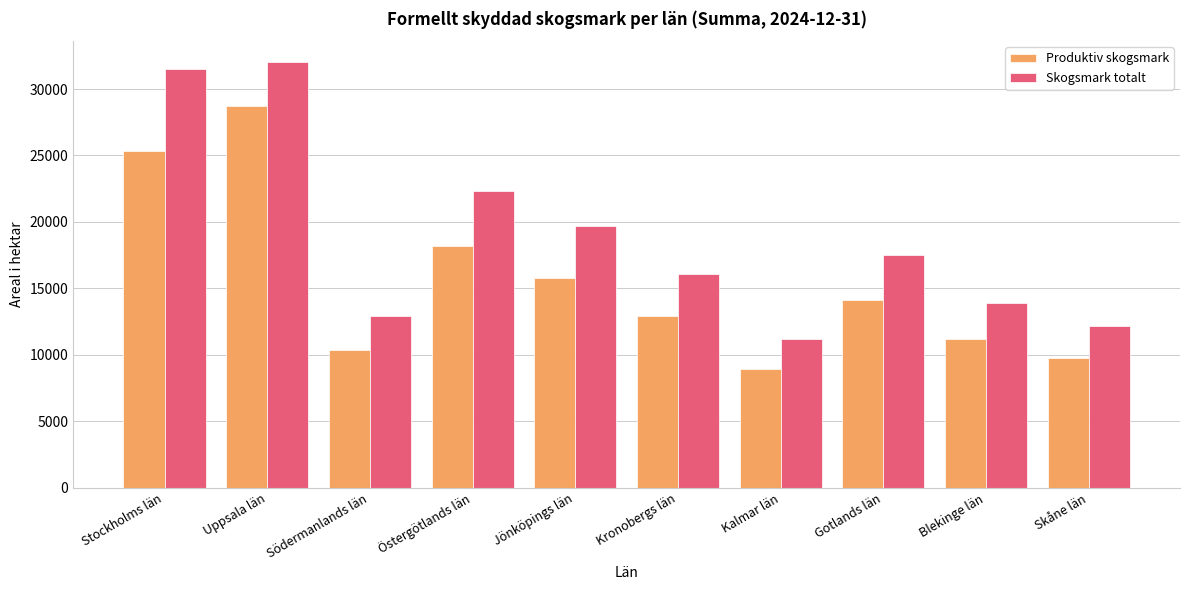

Is the value of Produktiv skogsmark at Uppsala län greater than the value of Skogsmark totalt at Gotlands län?

Yes